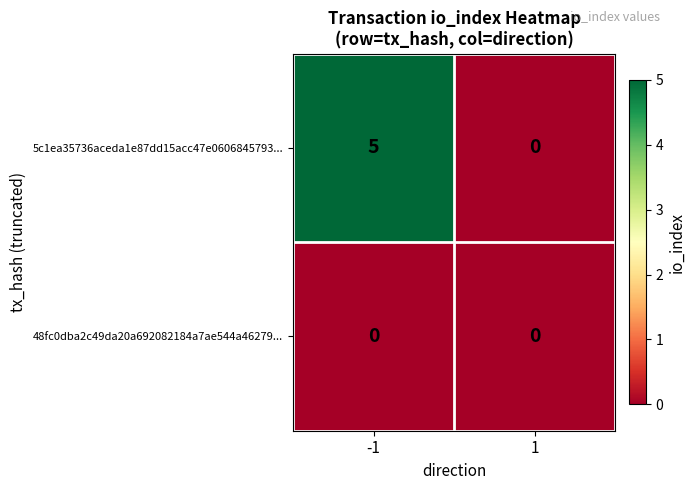

Rank the series by their average value, from lowest to highest.

48fc0dba2c49da20a692082184a7ae544a46279..., 5c1ea35736aceda1e87dd15acc47e0606845793...